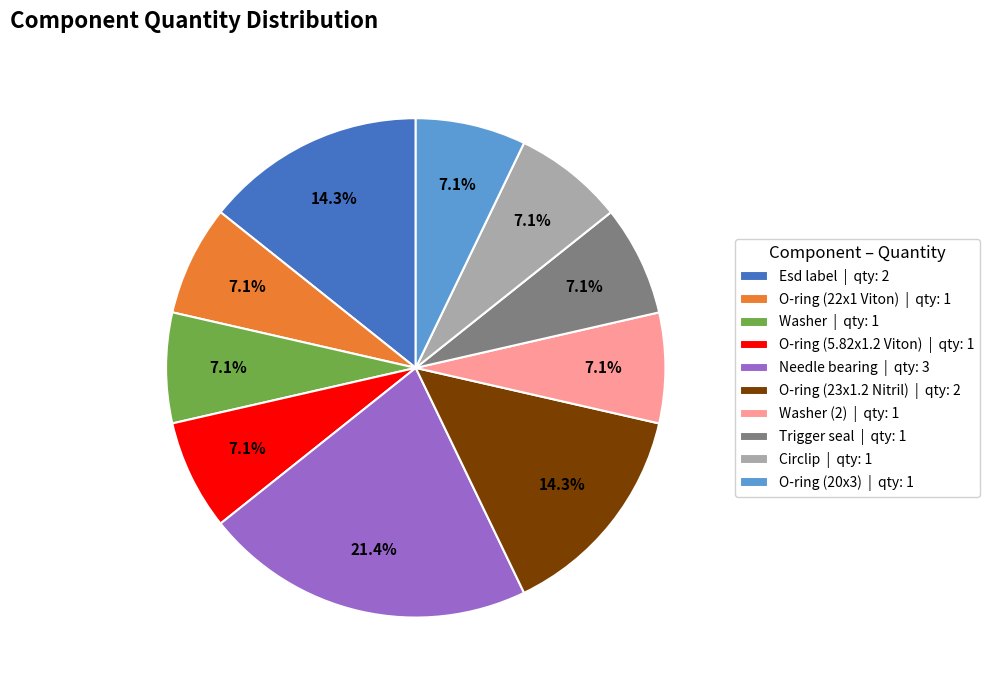

Which has a higher value, Trigger seal | qty: 1 or O-ring (23x1.2 Nitril) | qty: 2?

O-ring (23x1.2 Nitril) | qty: 2